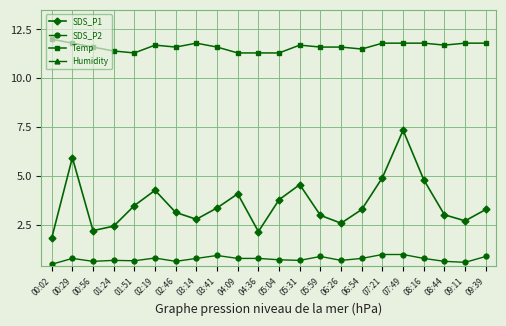

Reading left to right, what are all the values shown in this chart?

SDS_P1: 00:02=1.8	00:29=6.0	00:56=2.2	01:24=2.5	01:51=3.5	02:19=4.3	02:46=3.1	03:14=2.8	03:41=3.4	04:09=4.1	04:36=2.2	05:04=3.8	05:31=4.6	05:59=3.0	06:26=2.6	06:54=3.3	07:21=4.9	07:49=7.3	08:16=4.8	08:44=3.0	09:11=2.7	09:39=3.3
SDS_P2: 00:02=0.5	00:29=0.8	00:56=0.7	01:24=0.7	01:51=0.7	02:19=0.8	02:46=0.7	03:14=0.8	03:41=0.9	04:09=0.8	04:36=0.8	05:04=0.7	05:31=0.7	05:59=0.9	06:26=0.7	06:54=0.8	07:21=1.0	07:49=1.0	08:16=0.8	08:44=0.7	09:11=0.6	09:39=0.9
Temp: 00:02=12.0	00:29=11.8	00:56=11.6	01:24=11.4	01:51=11.3	02:19=11.7	02:46=11.6	03:14=11.8	03:41=11.6	04:09=11.3	04:36=11.3	05:04=11.3	05:31=11.7	05:59=11.6	06:26=11.6	06:54=11.5	07:21=11.8	07:49=11.8	08:16=11.8	08:44=11.7	09:11=11.8	09:39=11.8
Humidity: 00:02=99.9	00:29=99.9	00:56=99.9	01:24=99.9	01:51=99.9	02:19=99.9	02:46=99.9	03:14=99.9	03:41=99.9	04:09=99.9	04:36=99.9	05:04=99.9	05:31=99.9	05:59=99.9	06:26=99.9	06:54=99.9	07:21=99.9	07:49=99.9	08:16=99.9	08:44=99.9	09:11=99.9	09:39=99.9